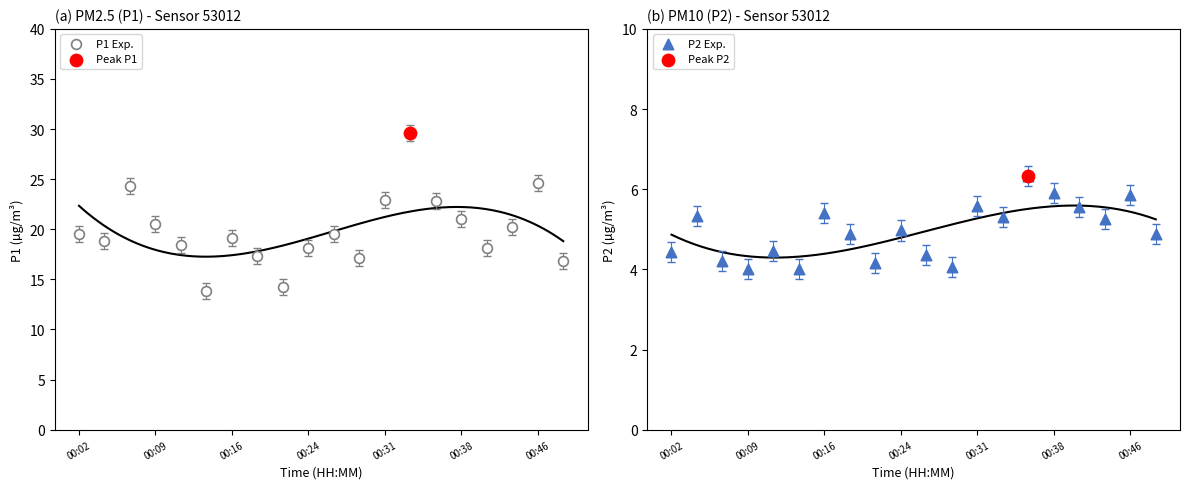

Which series contains the highest Y value?

P1 Exp.